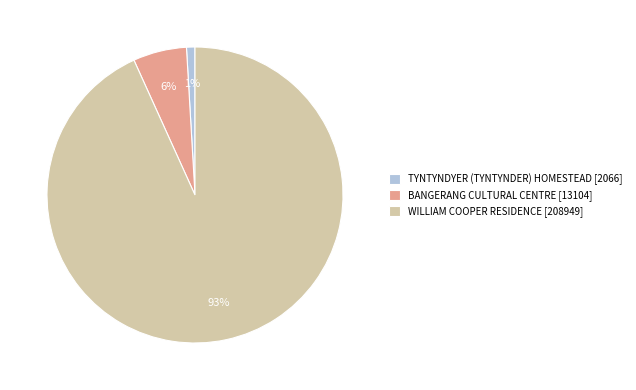

To the nearest percent, what percentage of the pie is BANGERANG CULTURAL CENTRE?

6%